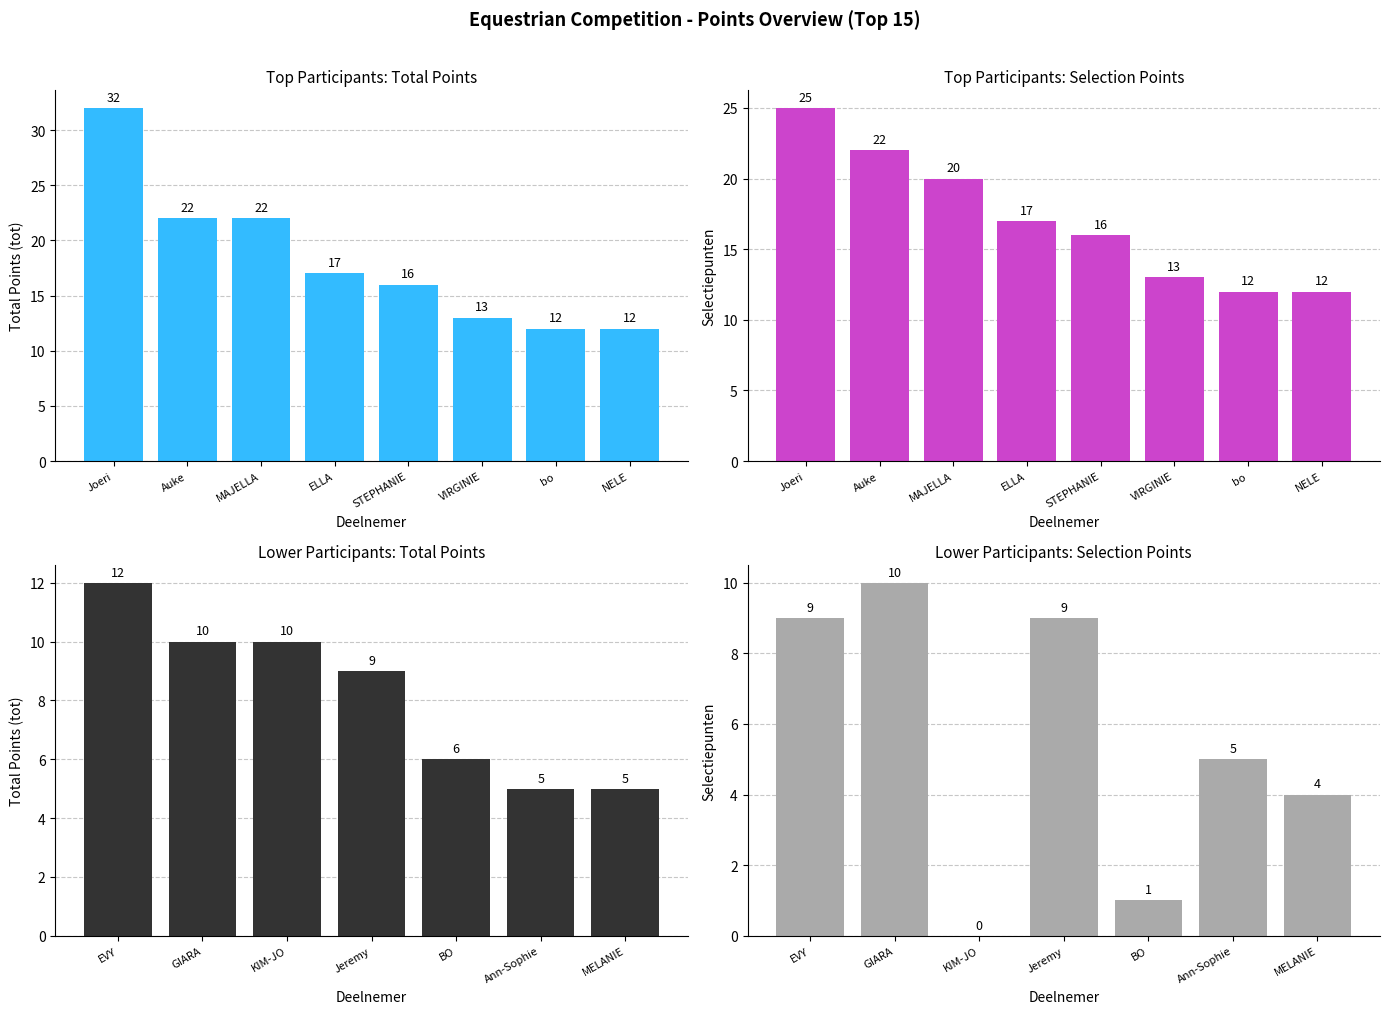

Count the tot values in the range 5 to 10.

6